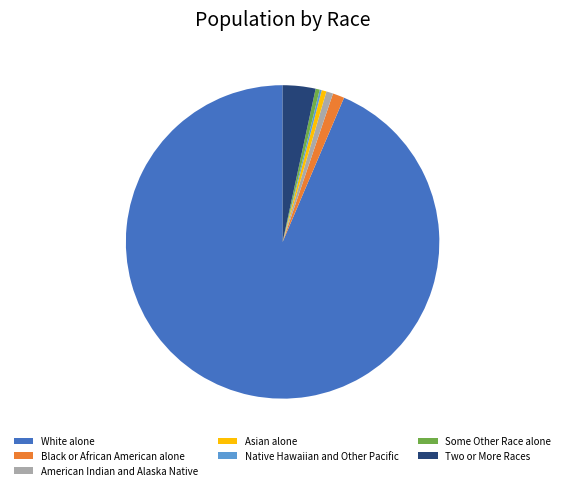

Approximately how many times larger is the value at Some Other Race alone compared to American Indian and Alaska Native?

0.6